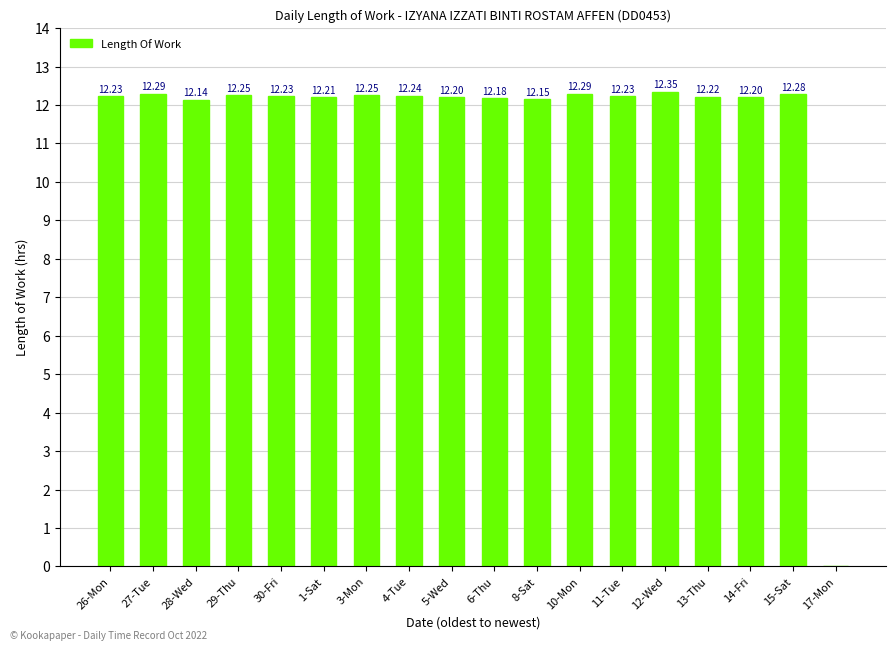

Which has a higher value, 13-Thu or 29-Thu?

29-Thu